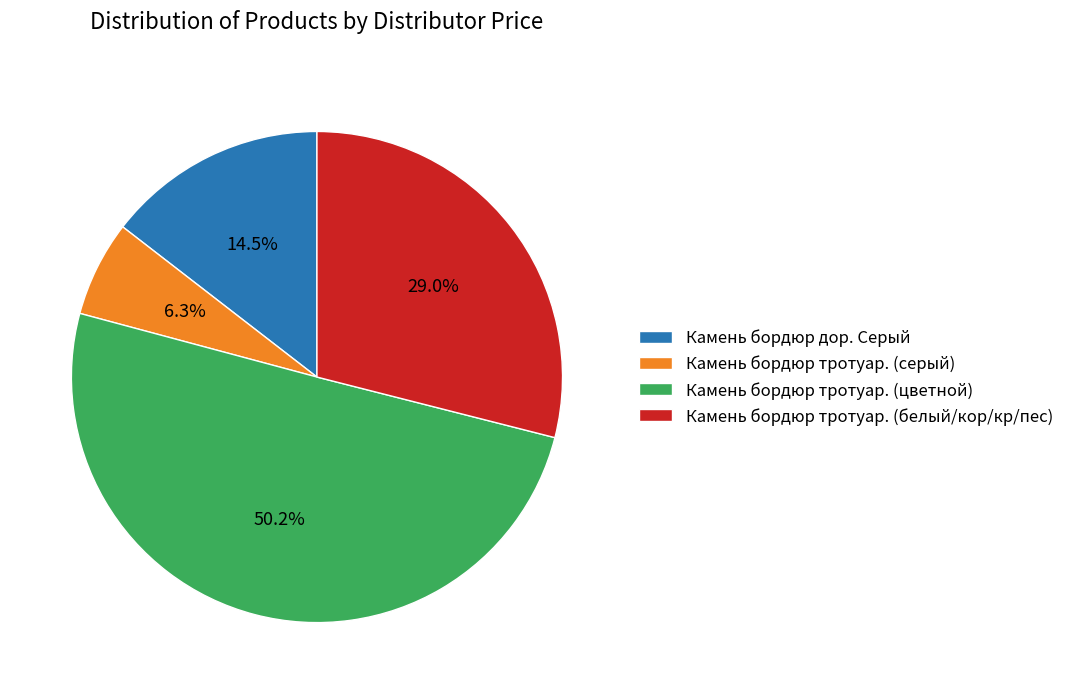

Which has a higher value, Камень бордюр тротуар. (белый/кор/кр/пес) or Камень бордюр тротуар. (серый)?

Камень бордюр тротуар. (белый/кор/кр/пес)